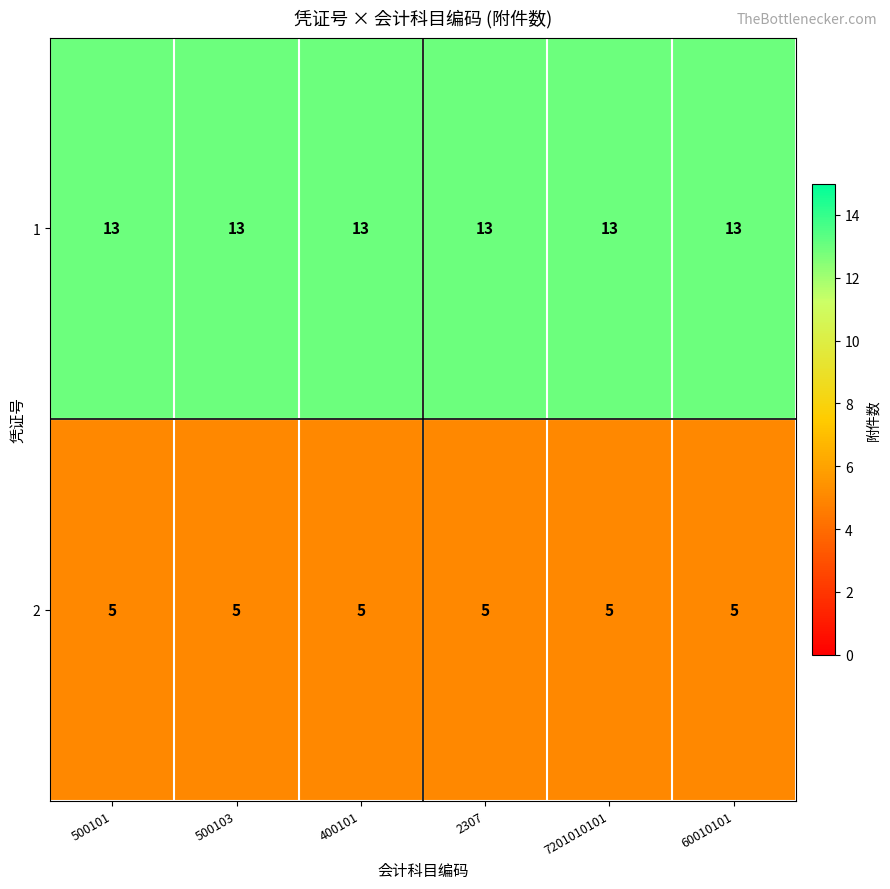

What is the total value across all series at 7201010101?

18